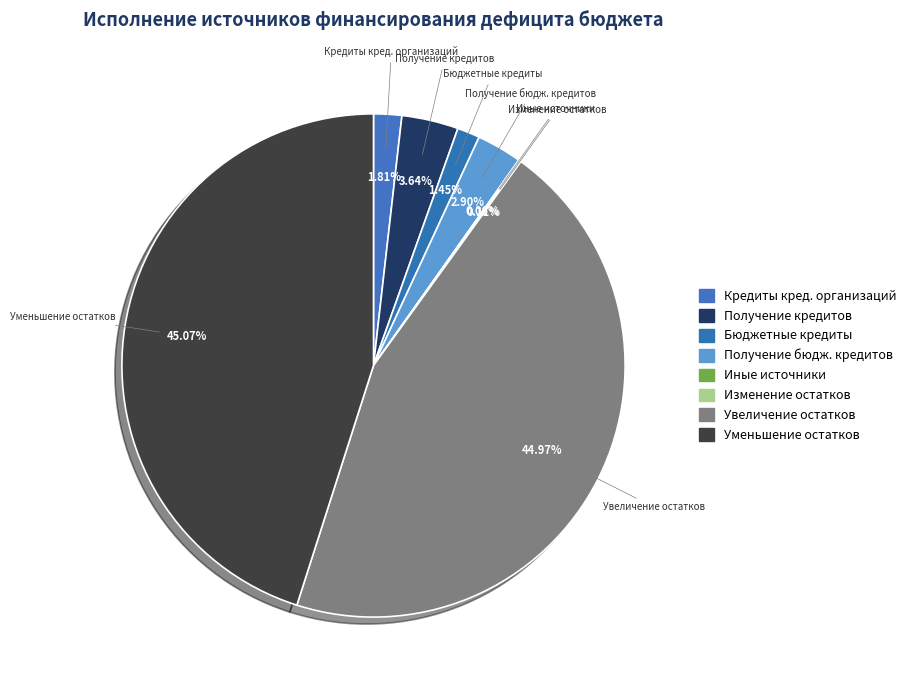

Does any single category account for the majority?

No